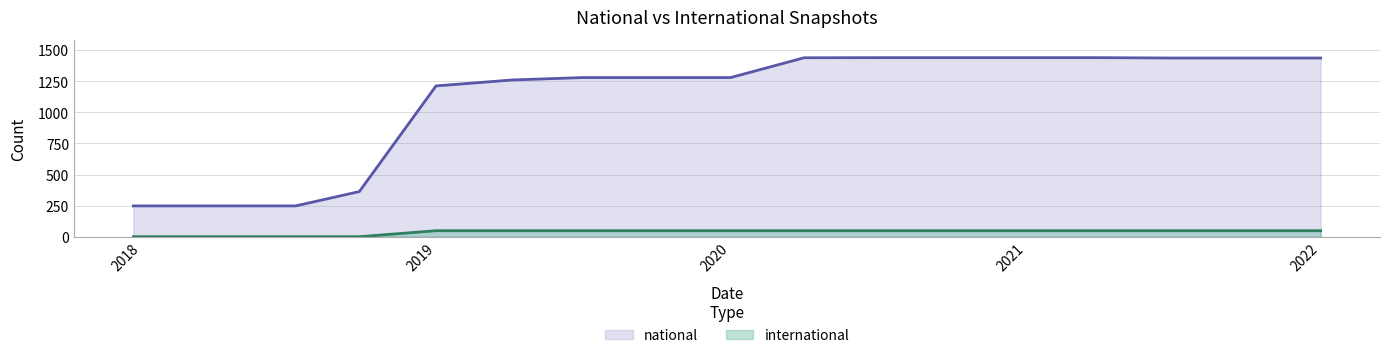

True or false: national and international cross at least once.

False